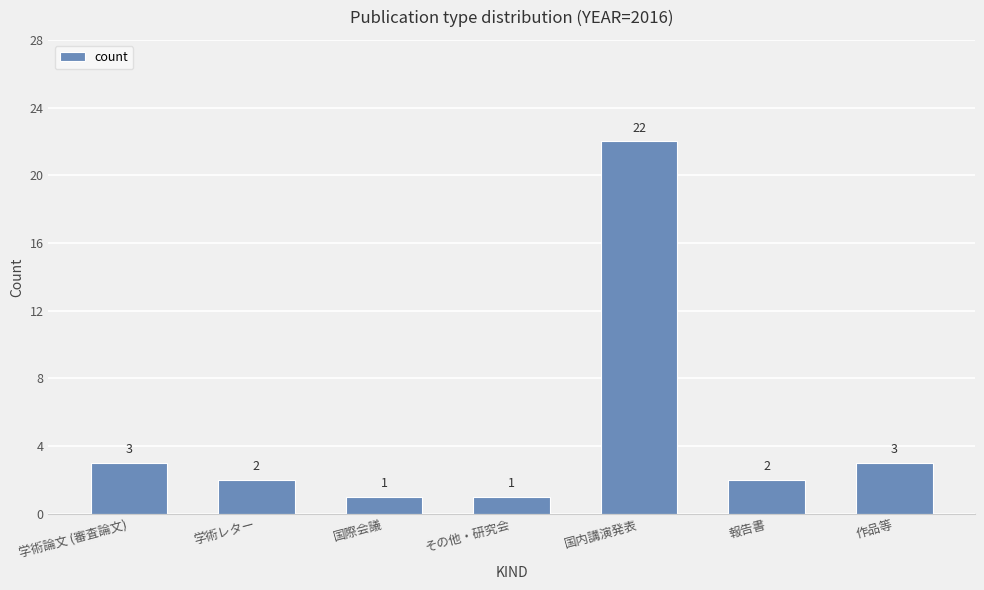

Which label corresponds to the largest value in the chart?

国内講演発表